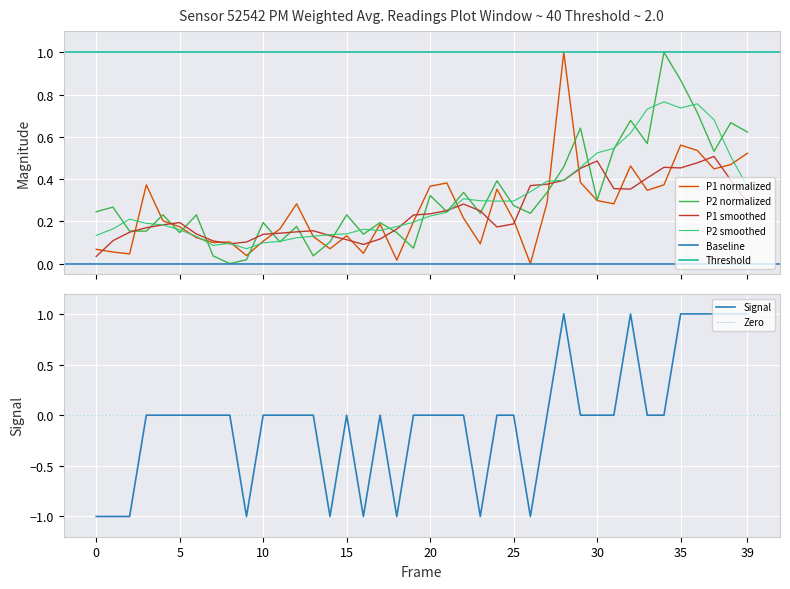

True or false: Signal has a value of 0 at 30.

True